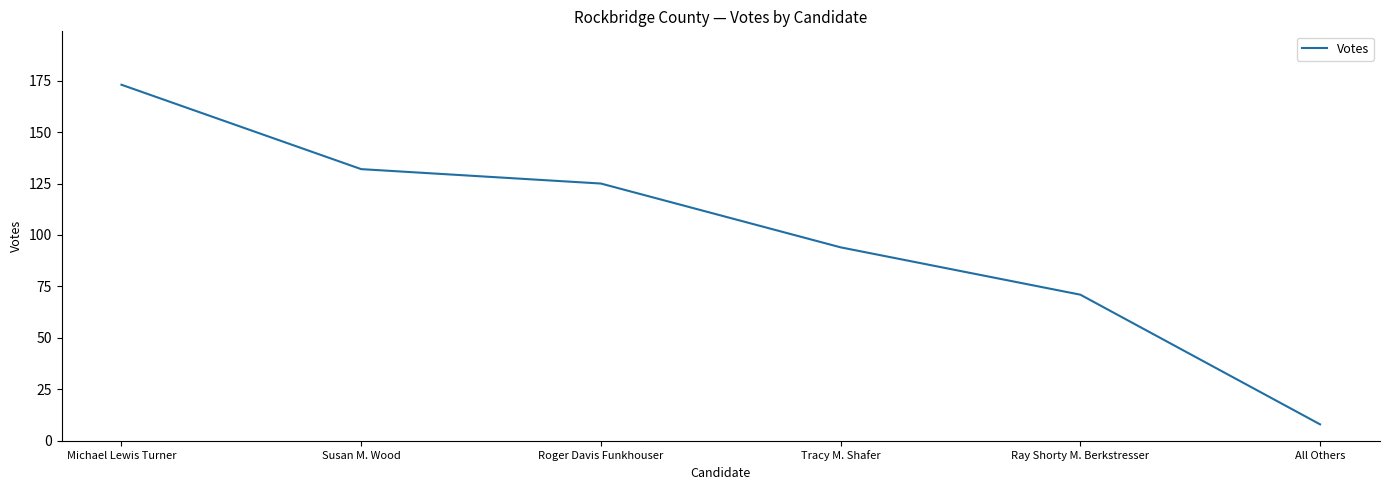

At which label does the data first exceed 125?

Michael Lewis Turner